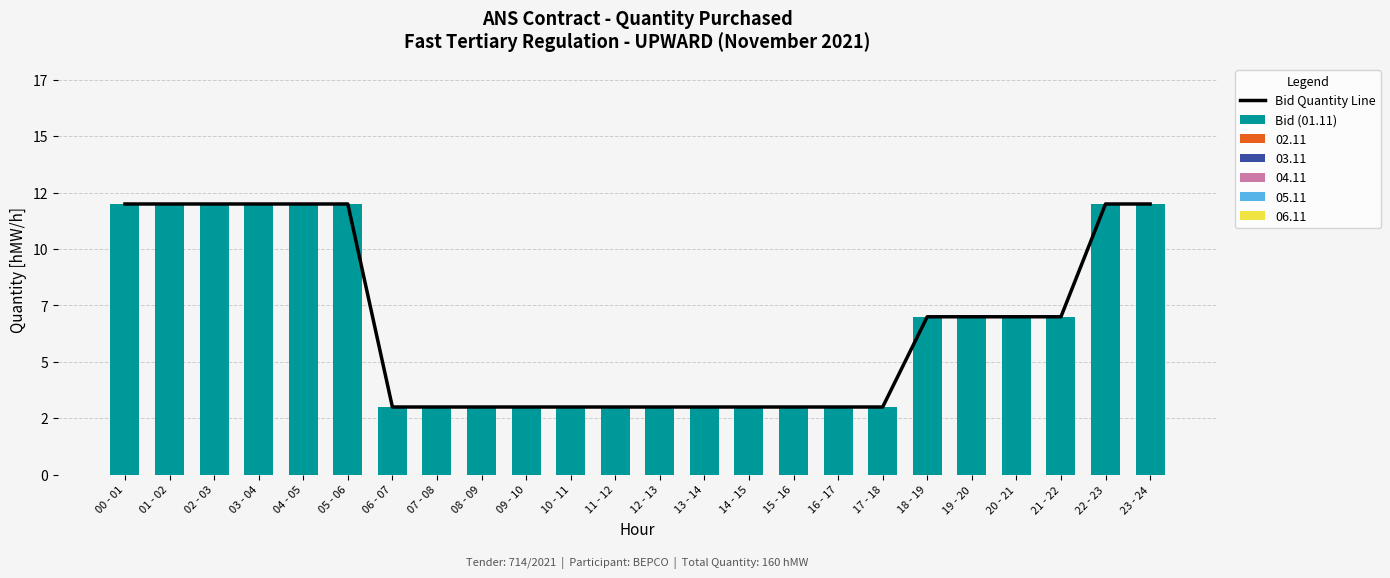

Which series changed the most between 09 - 10 and 10 - 11?

Bid Quantity Line